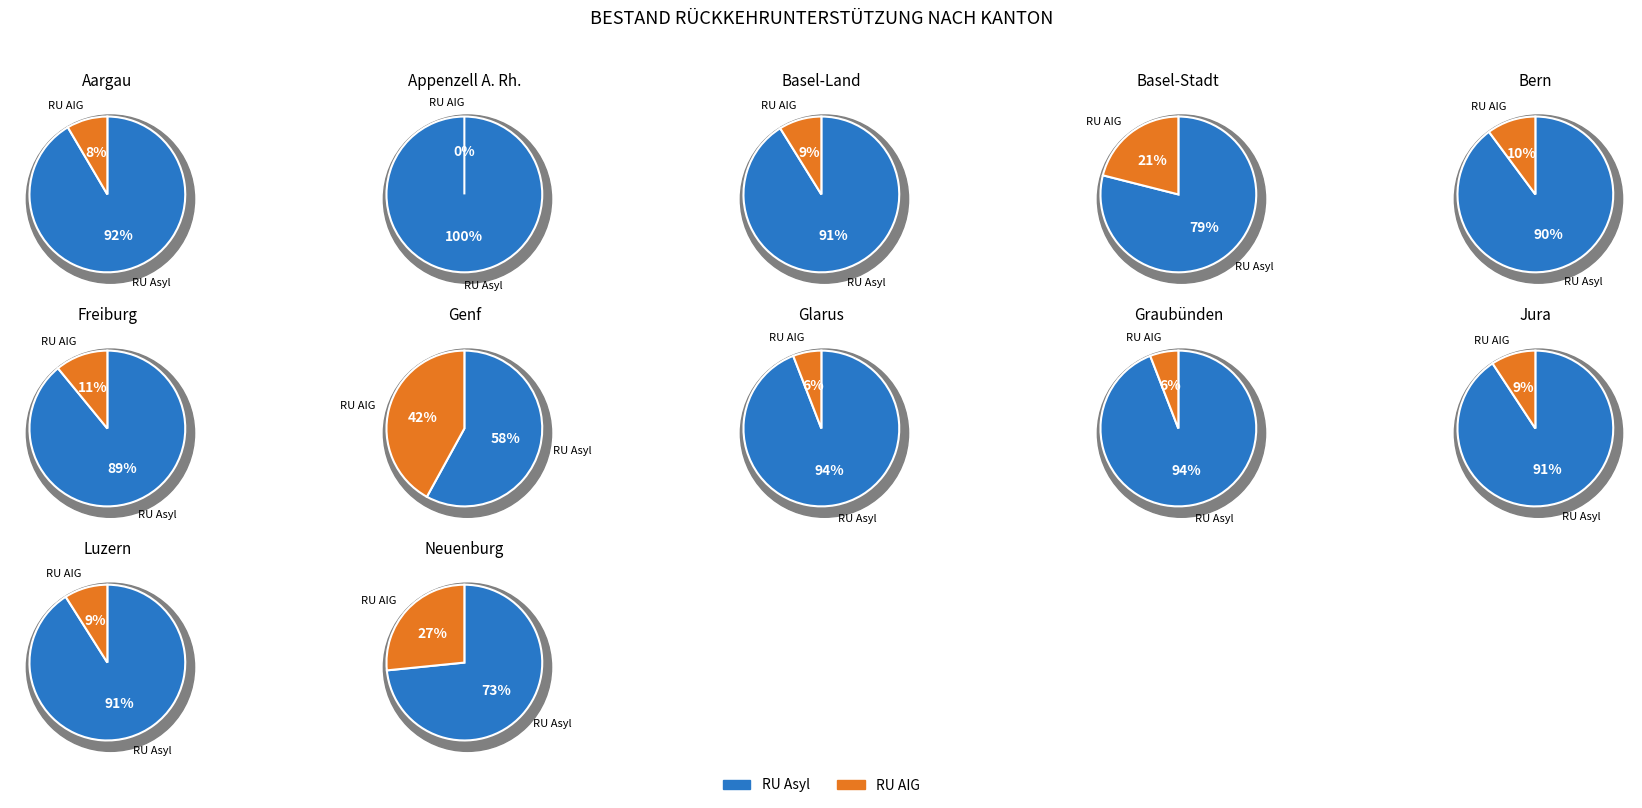

Which has a higher value, Graubünden or Bern?

Bern